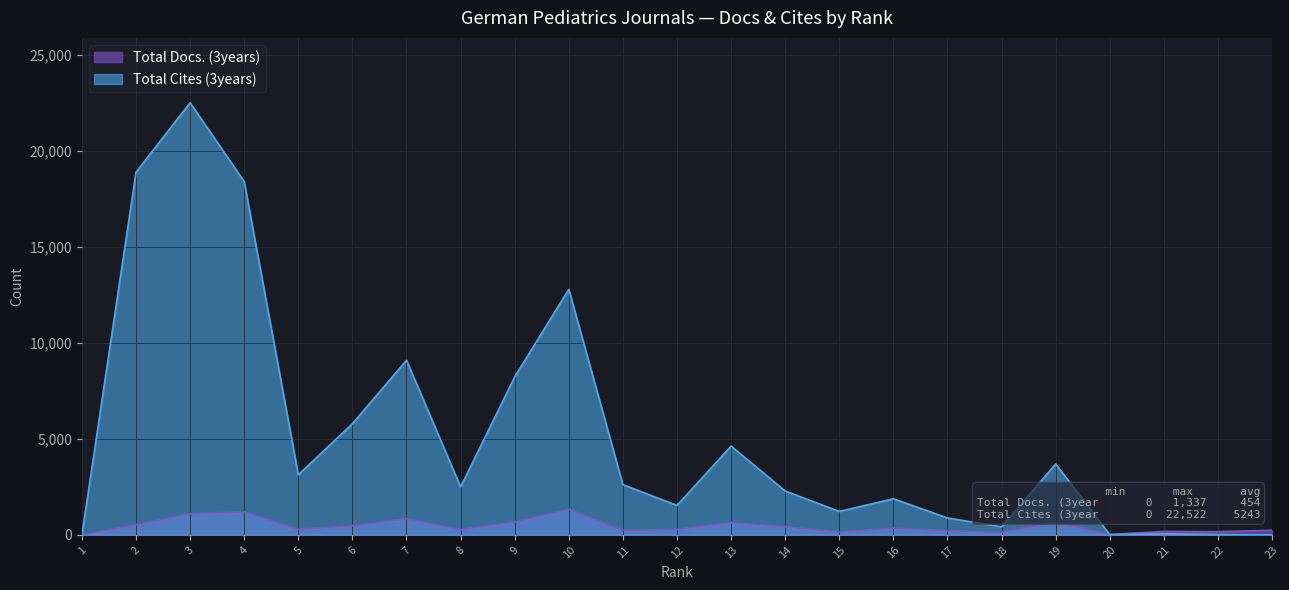

Which series ends up on top after the final intersection of Total Cites (3years) and Total Docs. (3years)?

Total Docs. (3years)